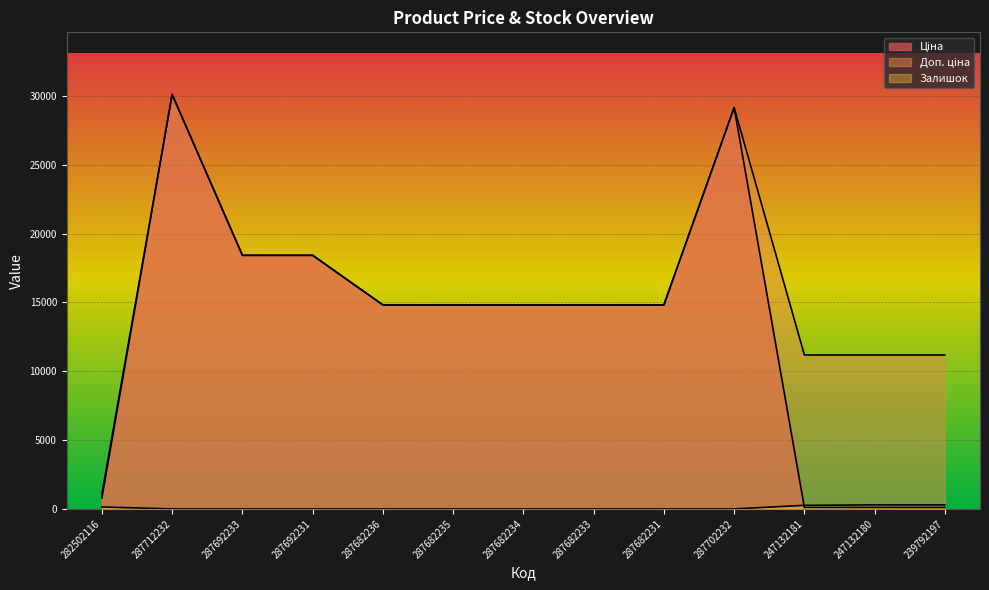

How many values in the Залишок series exceed 0?

4